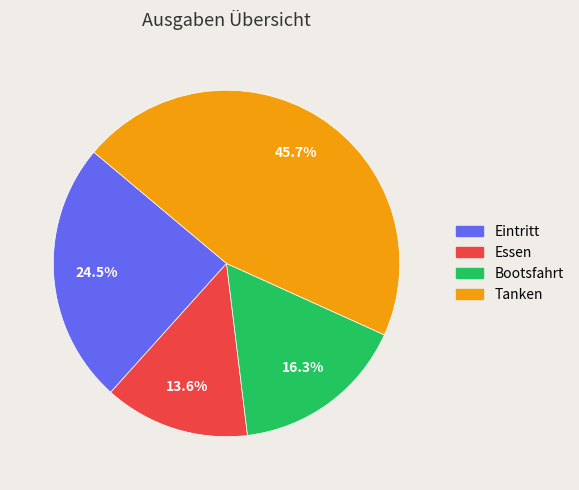

True or false: Essen accounts for 14% of the total.

True